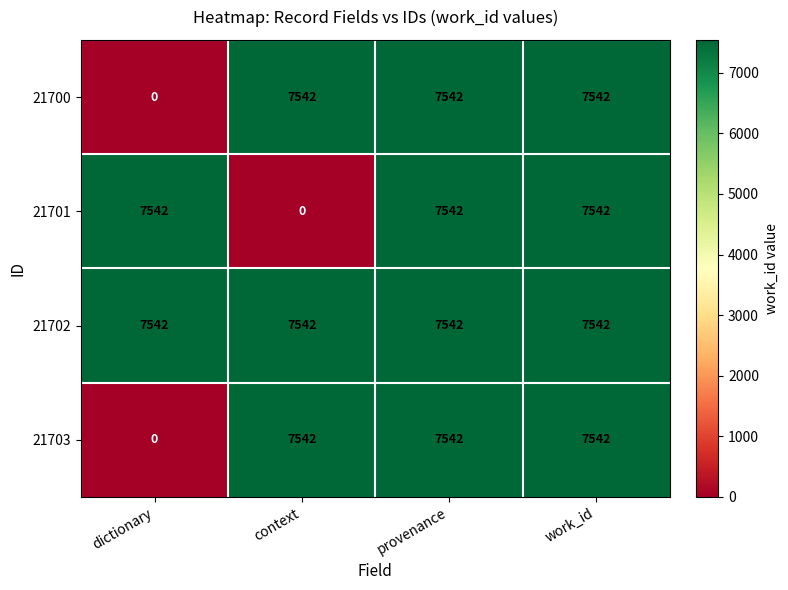

What is the total value across all series at dictionary?

15084